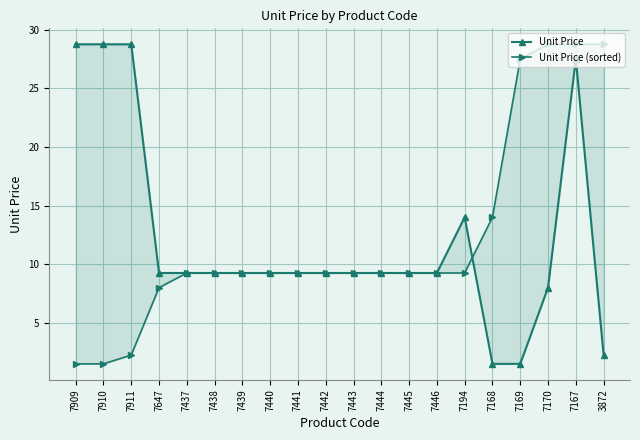

What is the sum of all Unit Price values?

242.8